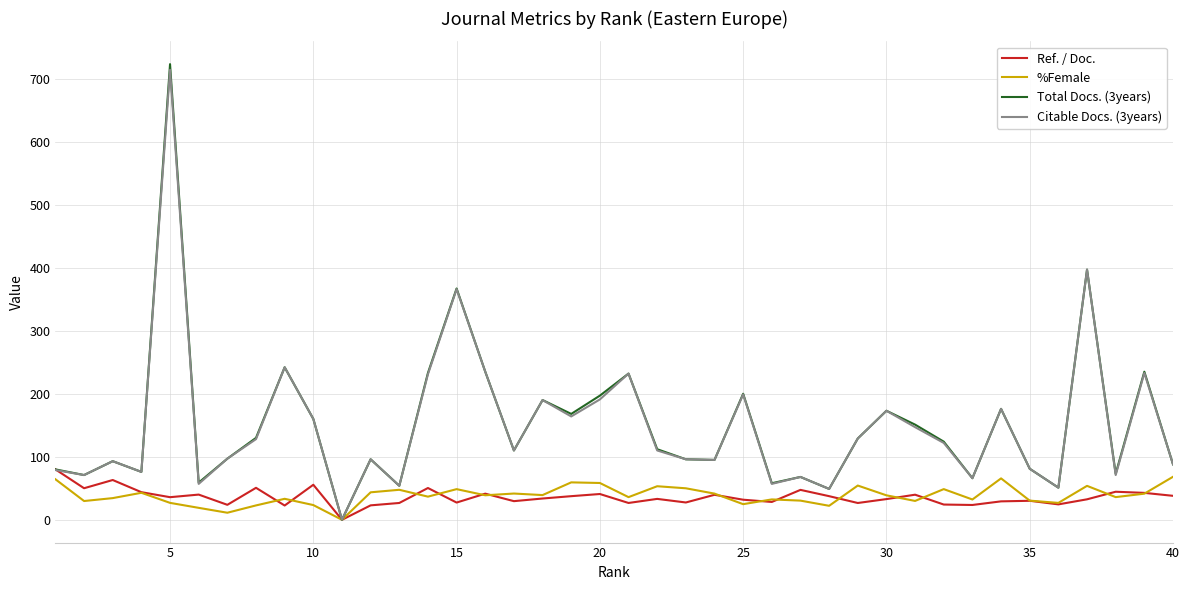

At how many categories does at least one series exceed 323?

3